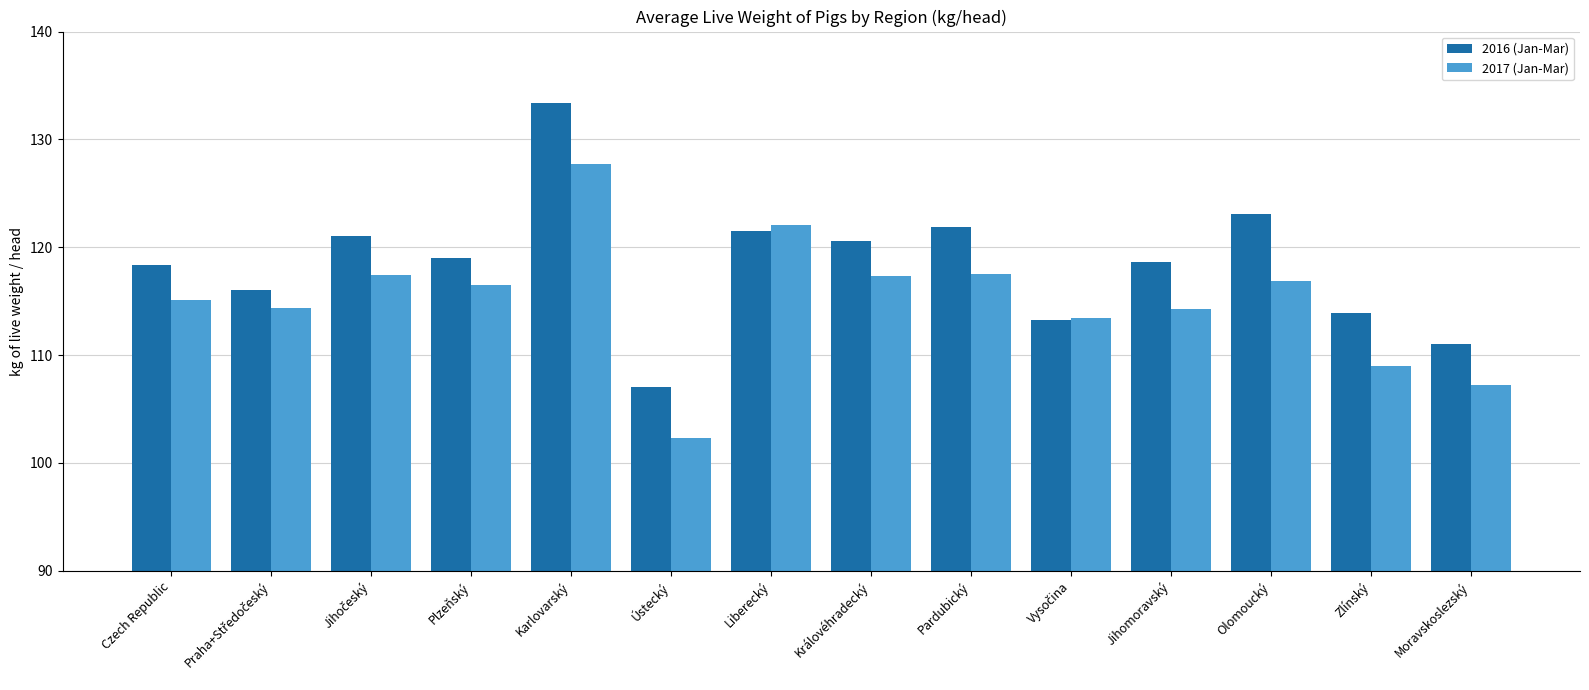

What is the difference between the highest and lowest values at Královéhradecký?

3.3